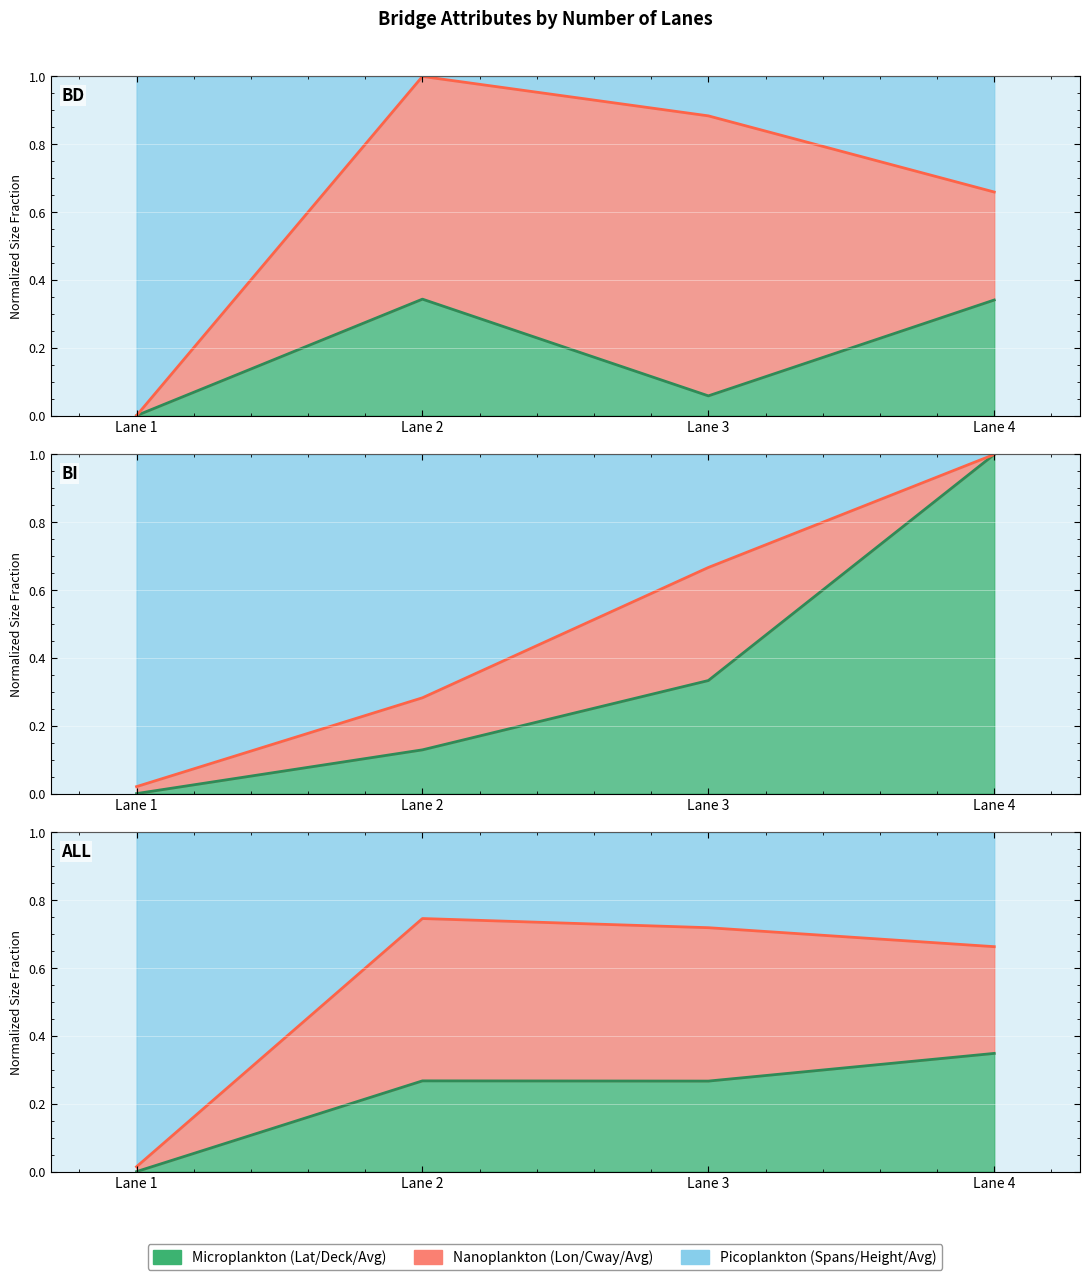

What is the value of the Microplankton point at the 2nd from the left?

0.3